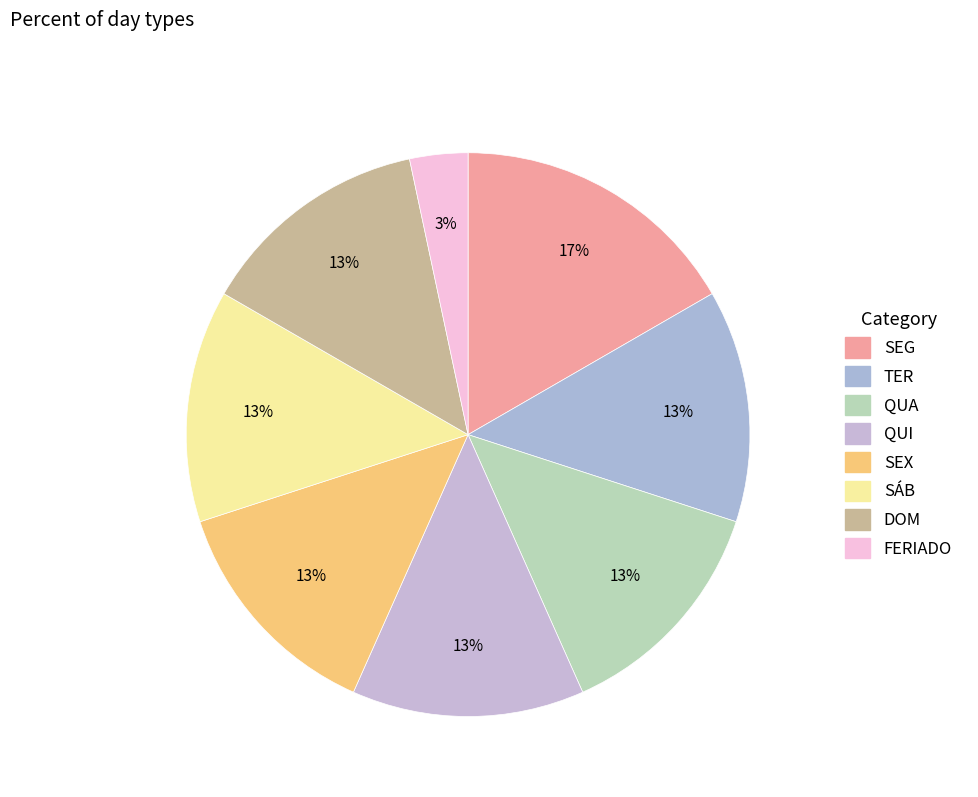

Which has a higher value, SEX or SEG?

SEG